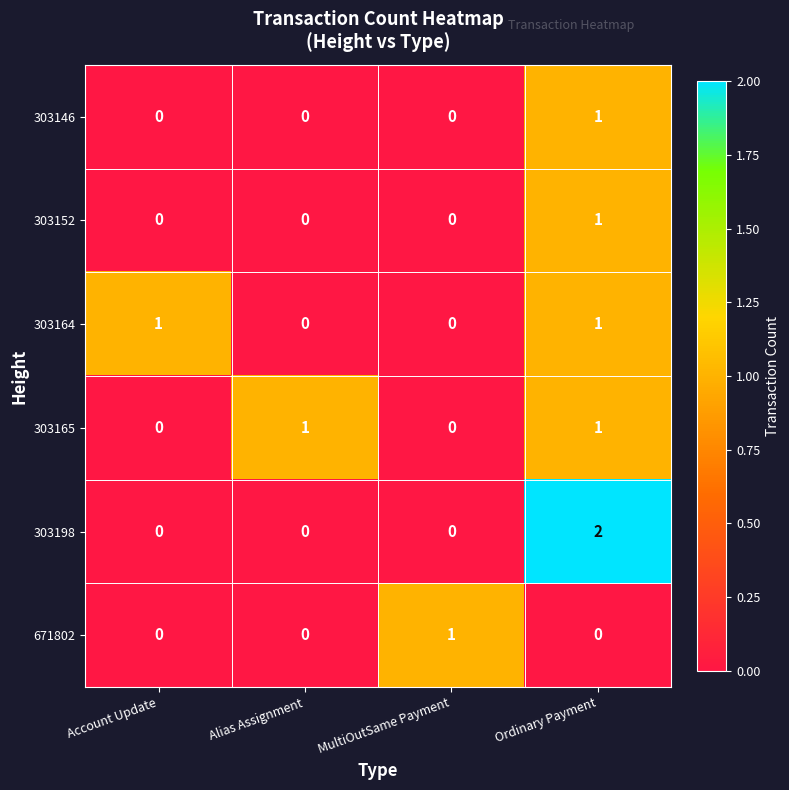

Reading right to left, list all the values displayed in this chart.

303146: Ordinary Payment=1	MultiOutSame Payment=0	Alias Assignment=0	Account Update=0
303152: Ordinary Payment=1	MultiOutSame Payment=0	Alias Assignment=0	Account Update=0
303164: Ordinary Payment=1	MultiOutSame Payment=0	Alias Assignment=0	Account Update=1
303165: Ordinary Payment=1	MultiOutSame Payment=0	Alias Assignment=1	Account Update=0
303198: Ordinary Payment=2	MultiOutSame Payment=0	Alias Assignment=0	Account Update=0
671802: Ordinary Payment=0	MultiOutSame Payment=1	Alias Assignment=0	Account Update=0